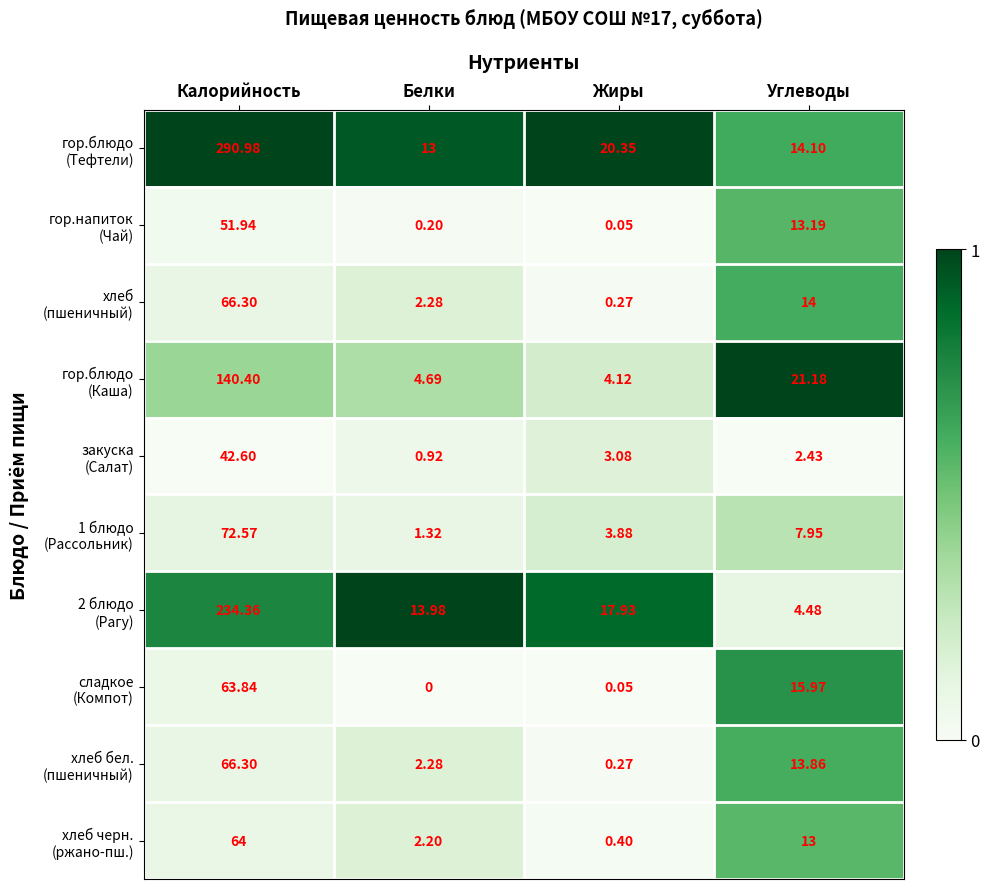

Which label corresponds to the smallest value in the chart?

Белки